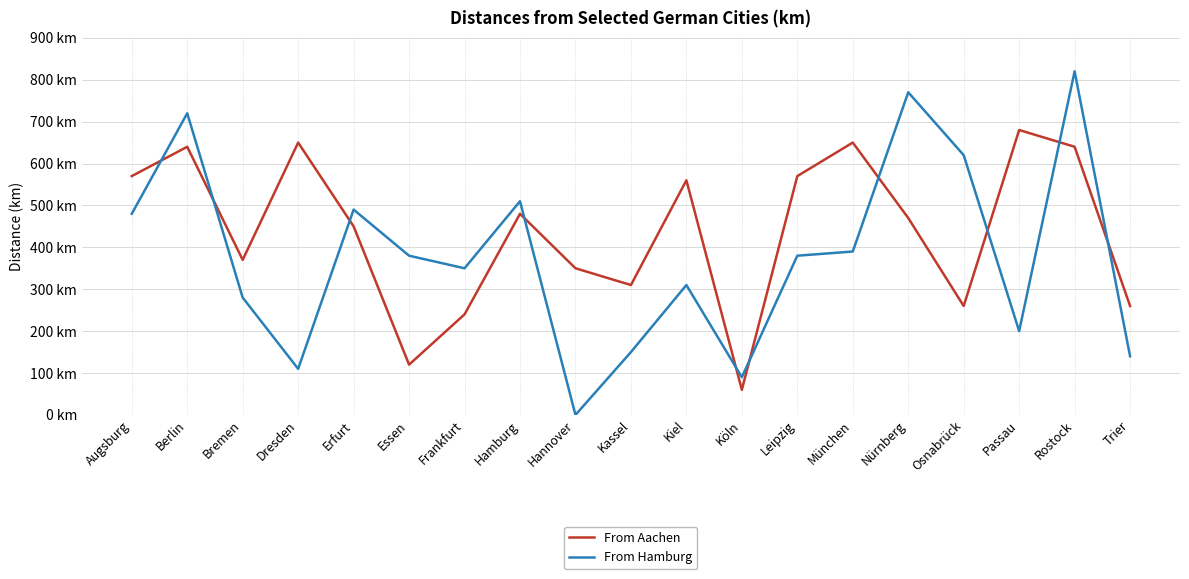

Is the value of From Hamburg at Kiel greater than the value of From Aachen at Rostock?

No